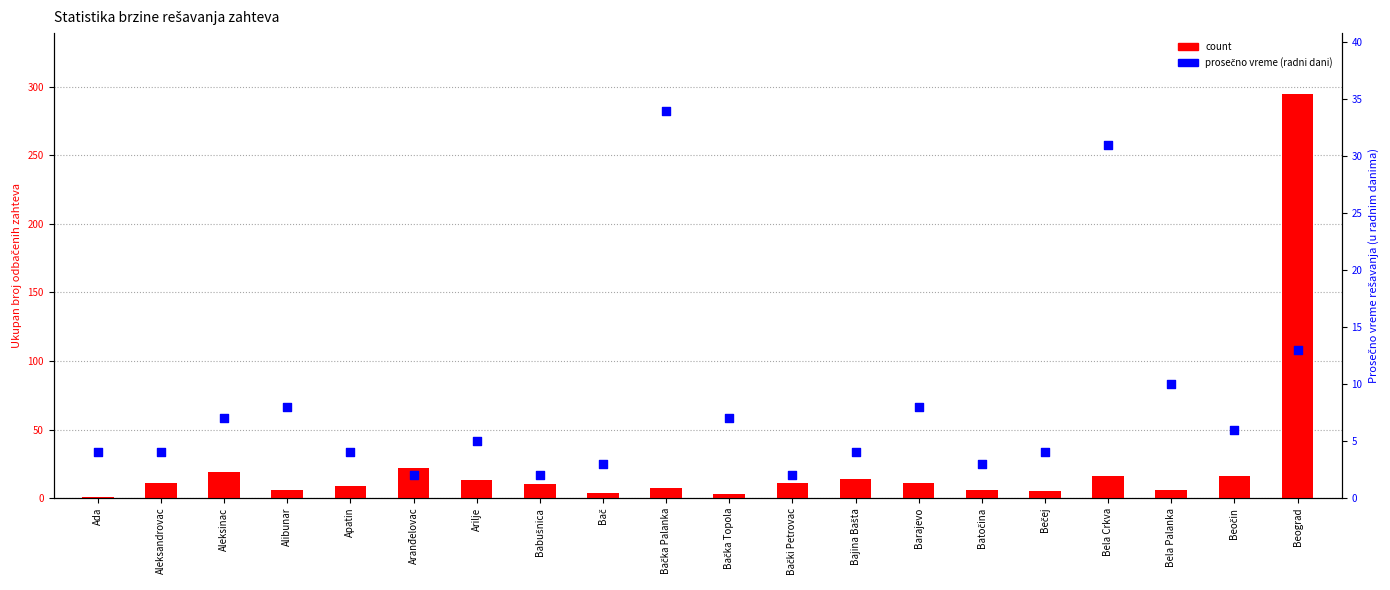

At how many categories does at least one series exceed 88?

1